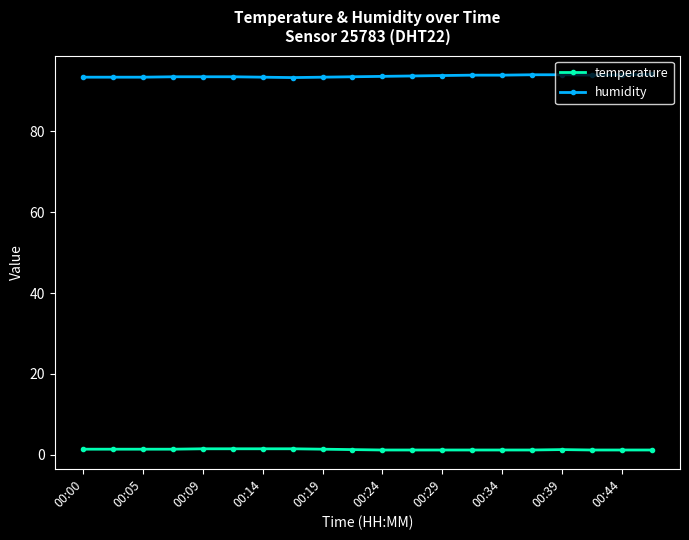

True or false: humidity and temperature intersect in this chart.

False